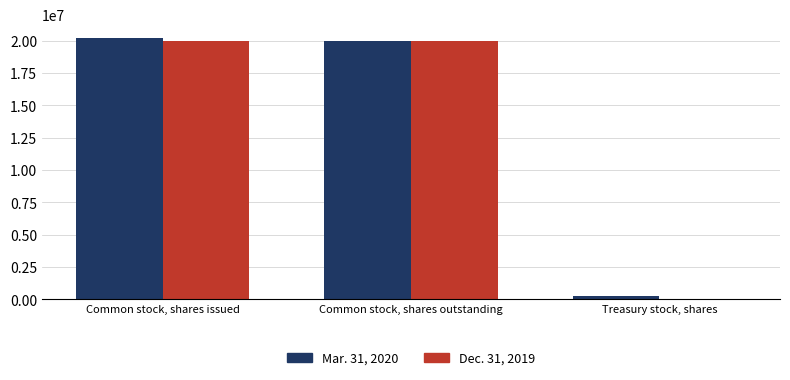

What is the sum of all Dec. 31, 2019 values?

39996161